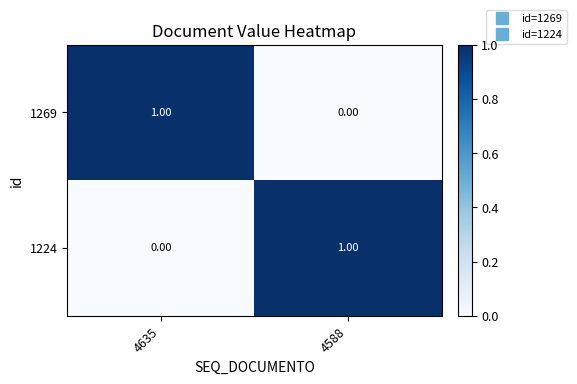

How many distinct data groups are displayed?

2